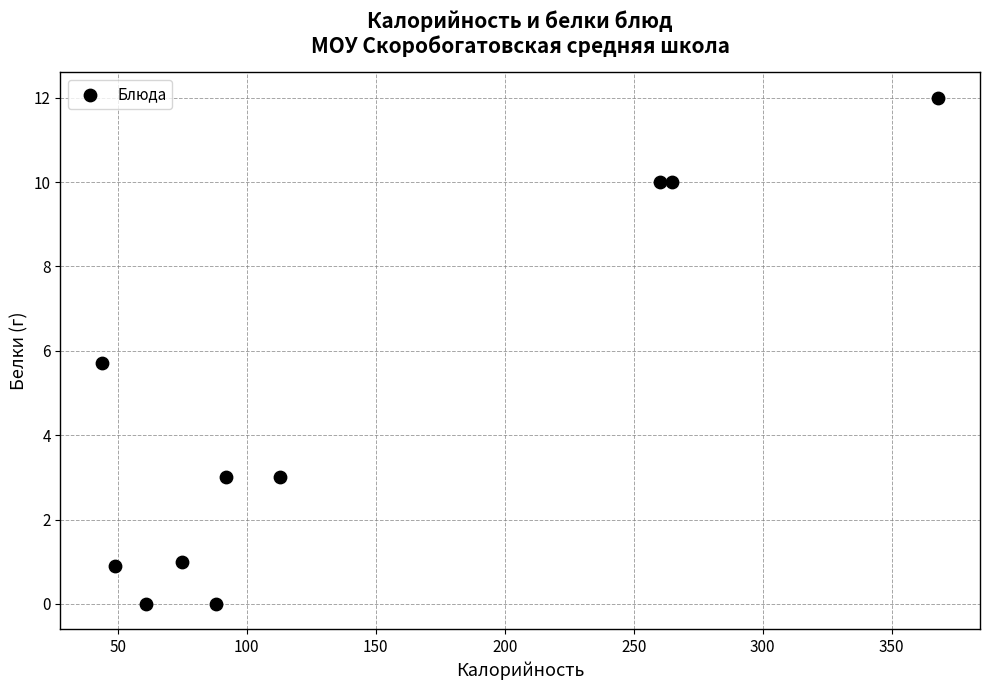

What Y value in the scatter plot is closest to 6?

5.7